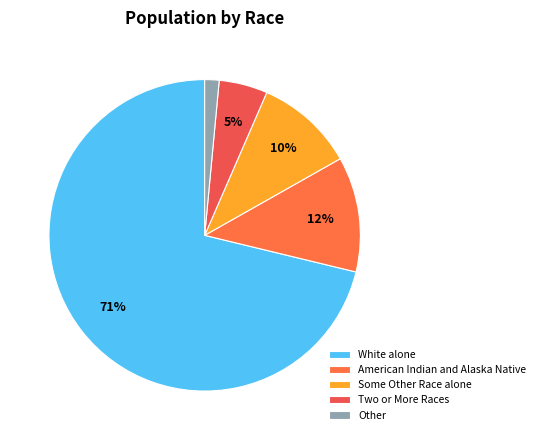

Count the number of slices in the pie.

5